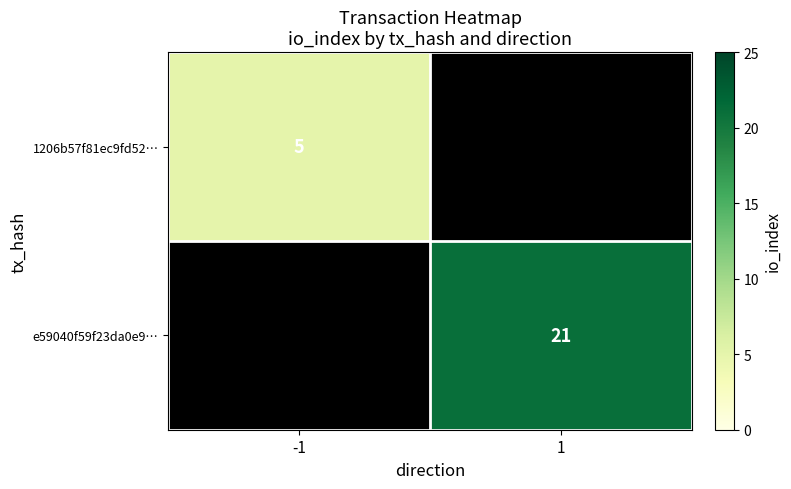

True or false: 1206b57f81ec9fd52… has a value of 5 at -1.

True